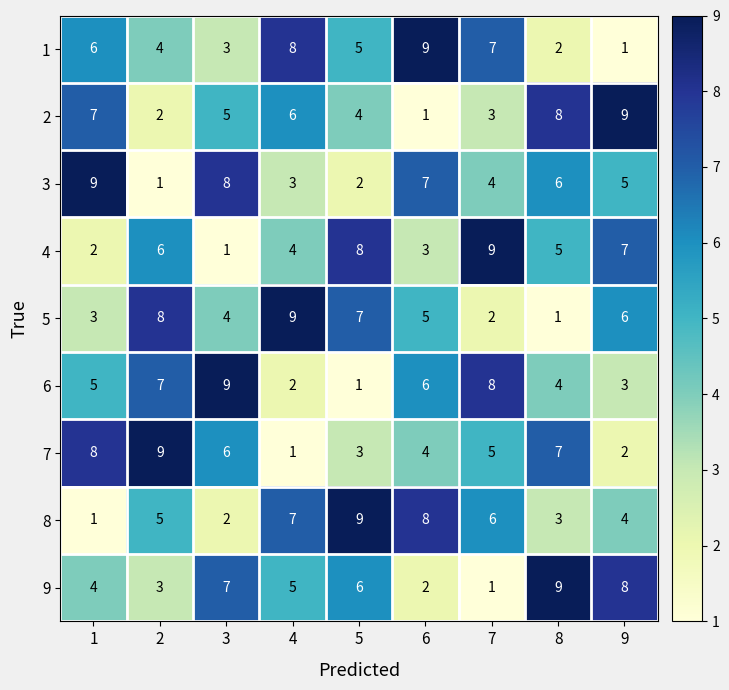

What is the maximum value for 6?

9